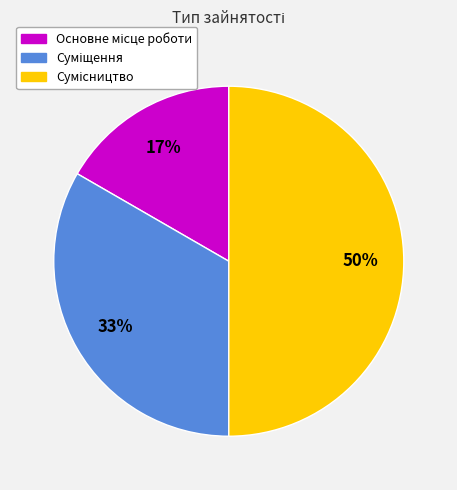

To the nearest percent, what is the difference between the largest and smallest slice percentages?

33%